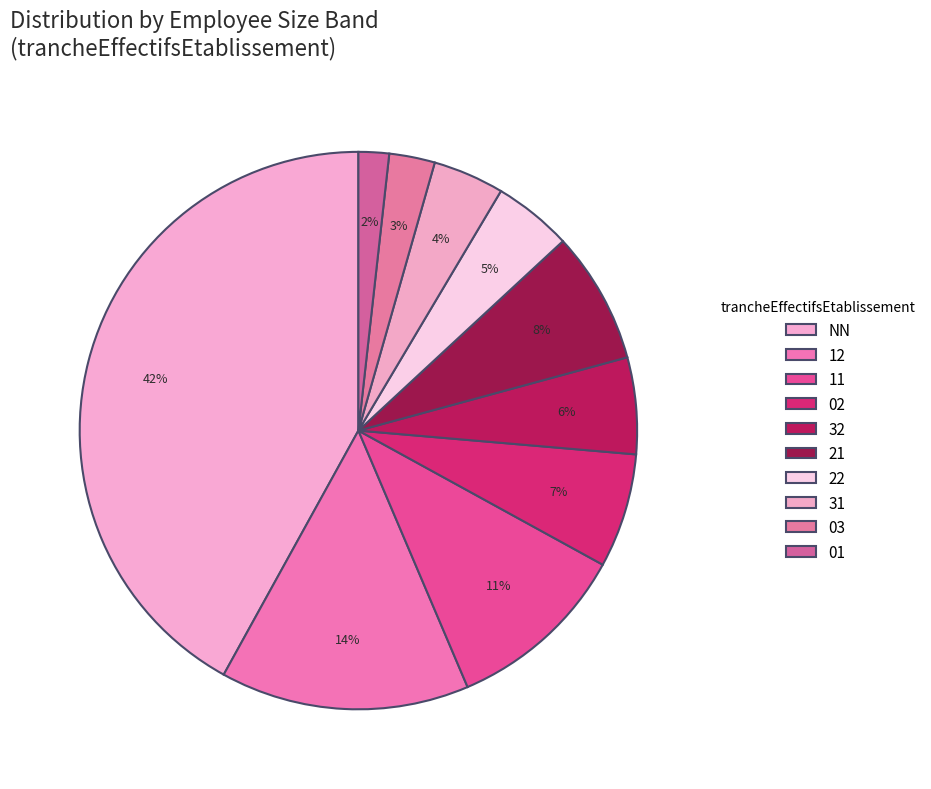

What percentage is the 31 slice, to the nearest percent?

4%